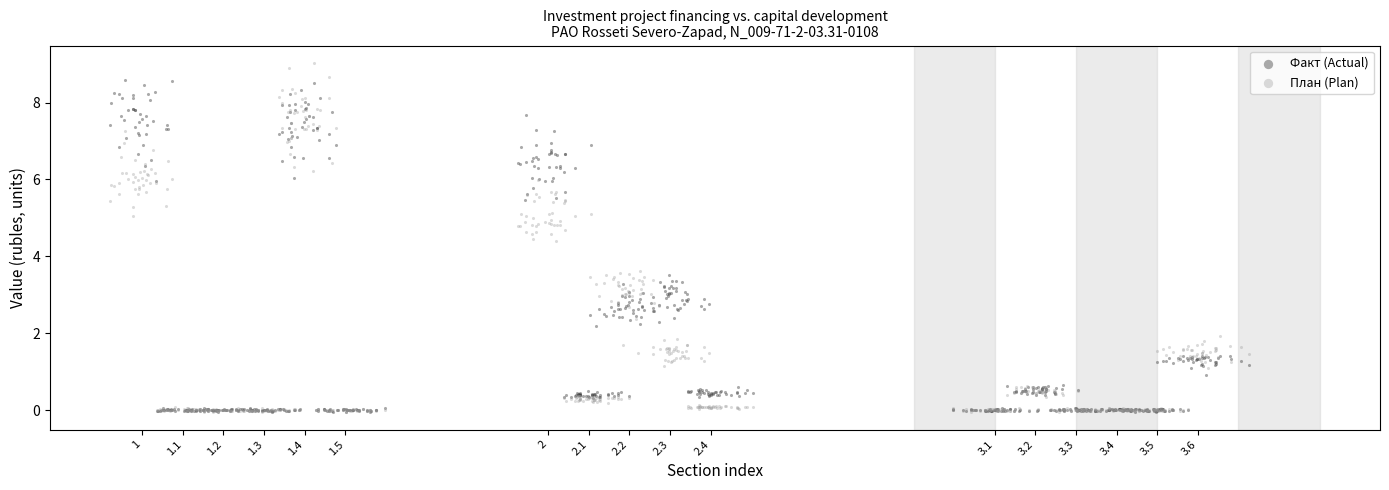

Across all data points, what is the range of X values (max minus min)?

2.8